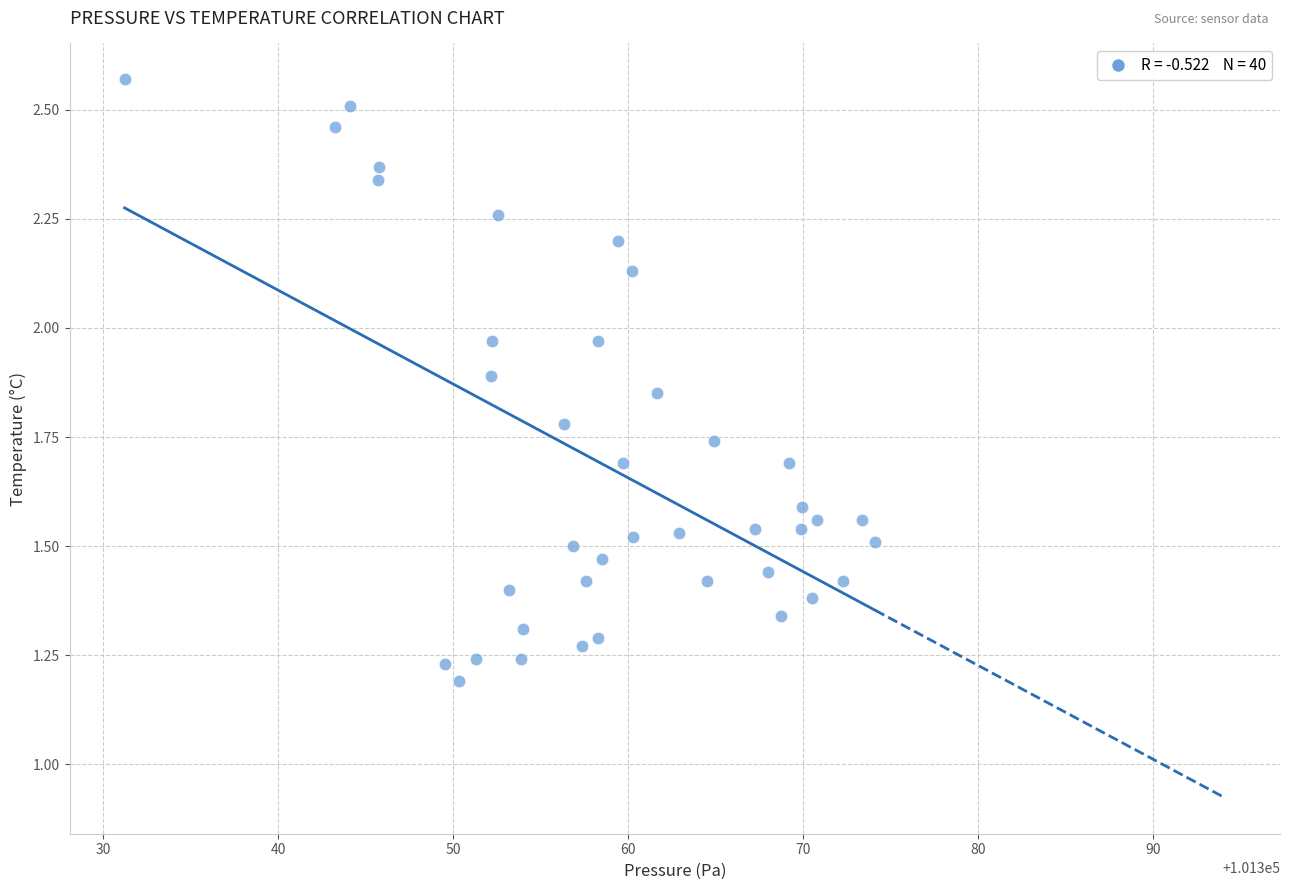

What is the range of X values (max minus min)?

42.9